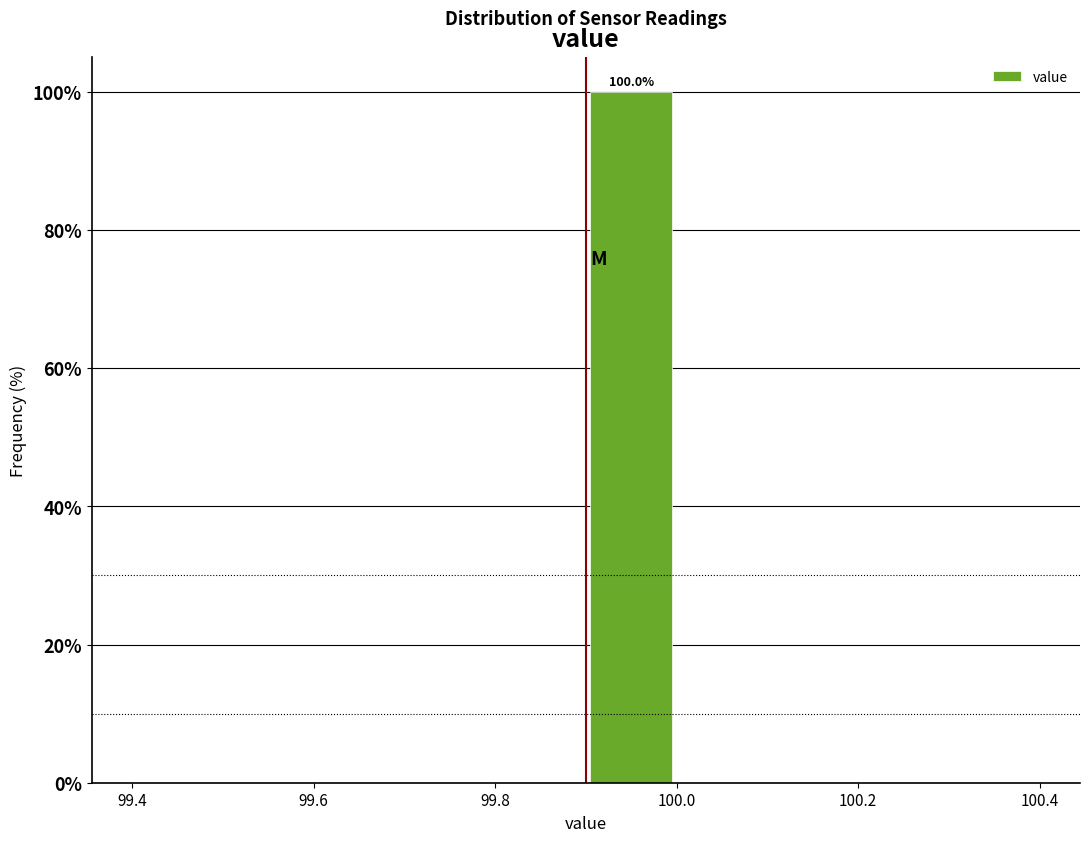

Which range on the x-axis has the tallest bar?

99.9 to 100.0